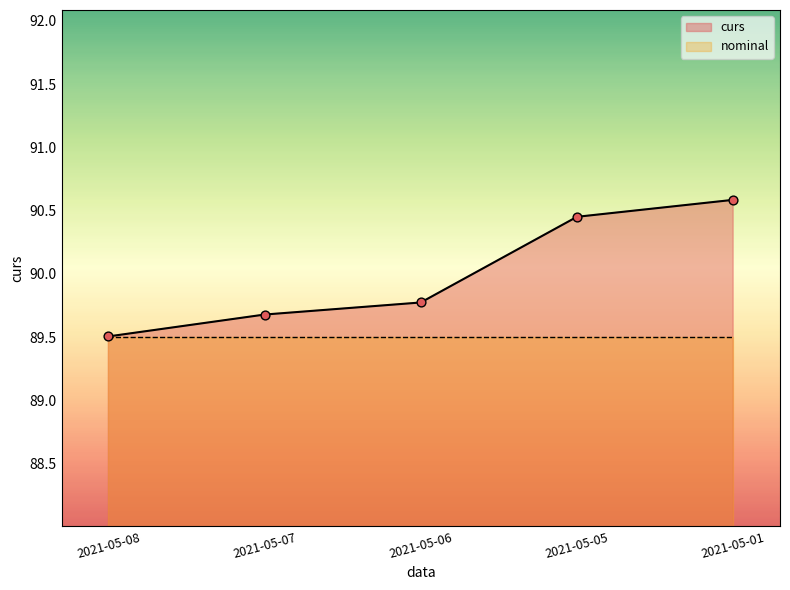

What is the change in value from 2021-05-05 to 2021-05-01?

+0.1